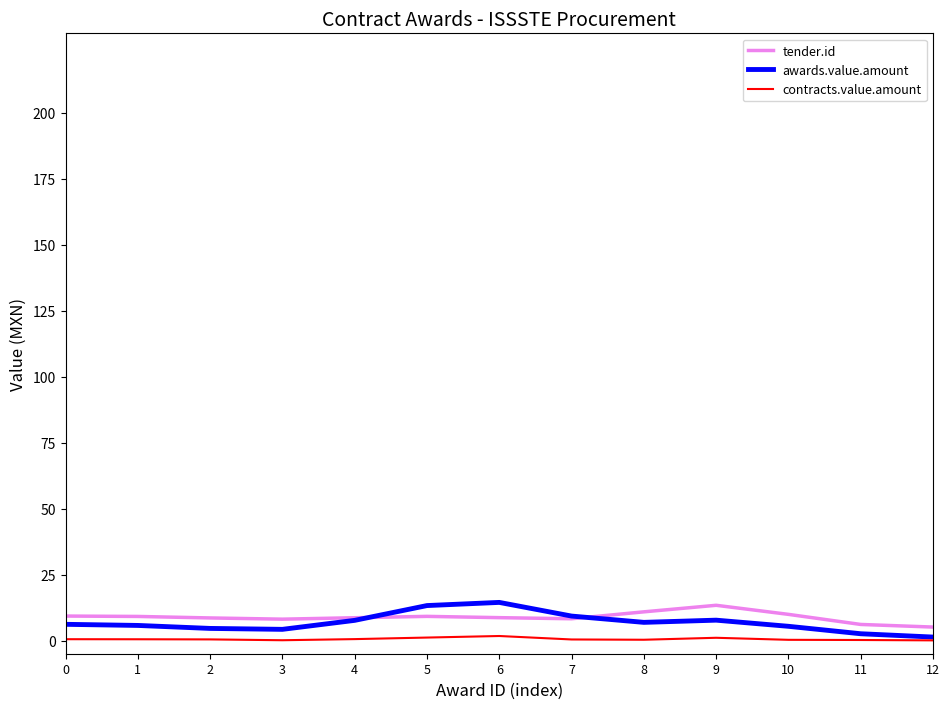

True or false: contracts.value.amount and tender.id intersect in this chart.

False